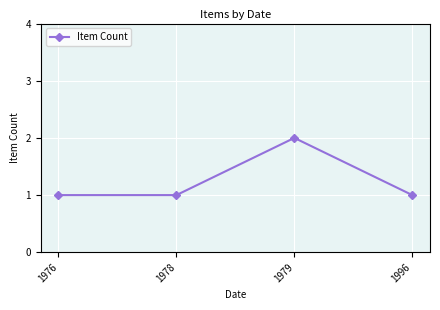

What is the average value?

1